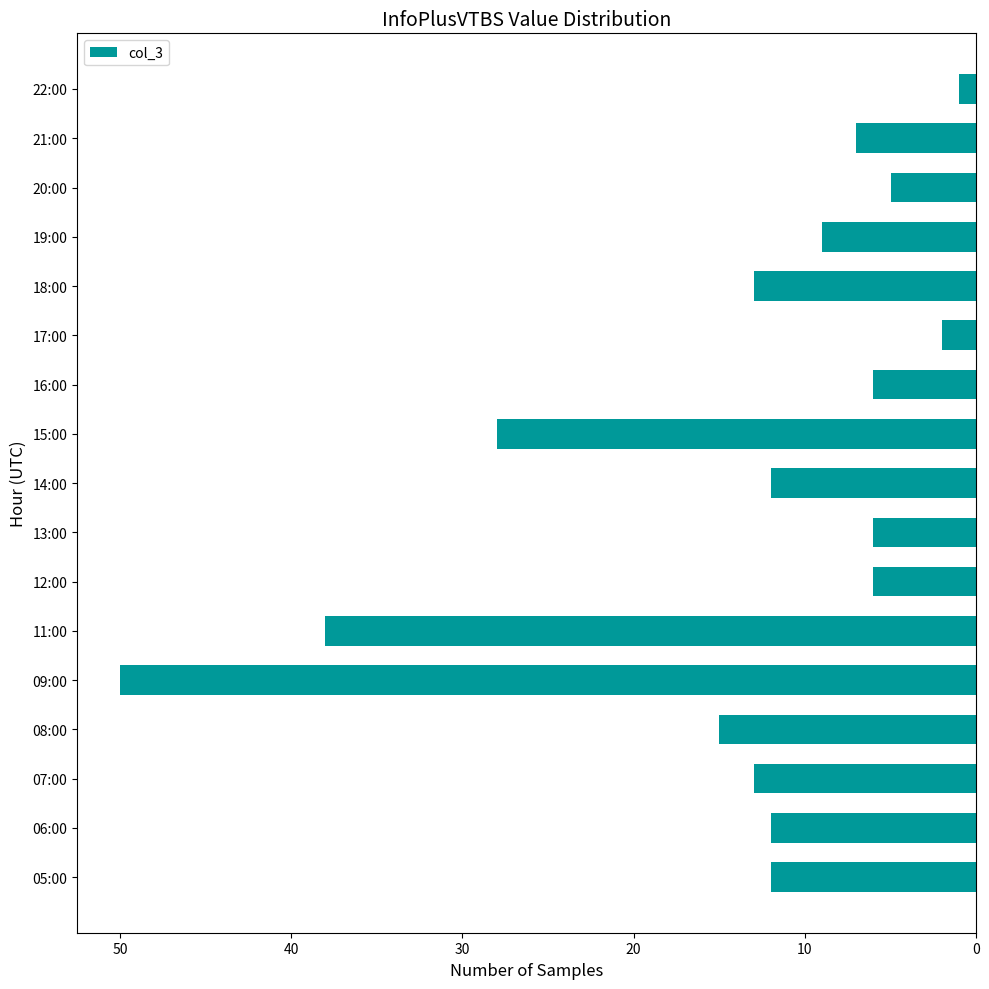

At which label is the value closest to 25?

15:00